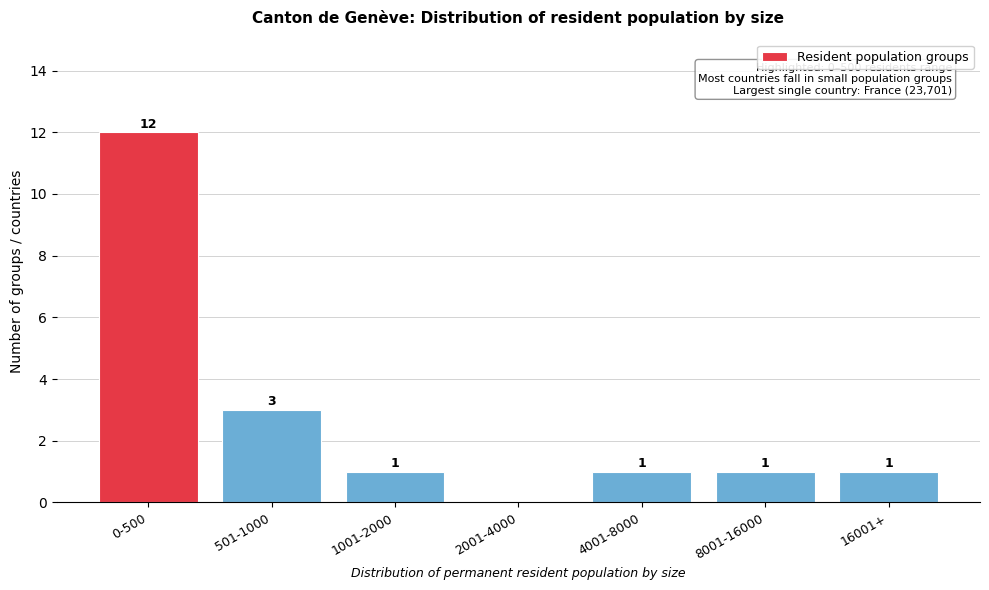

Reading left to right, list all the values displayed in this chart.

0-500=12	501-1000=3	1001-2000=1	2001-4000=0	4001-8000=1	8001-16000=1	16001+=1